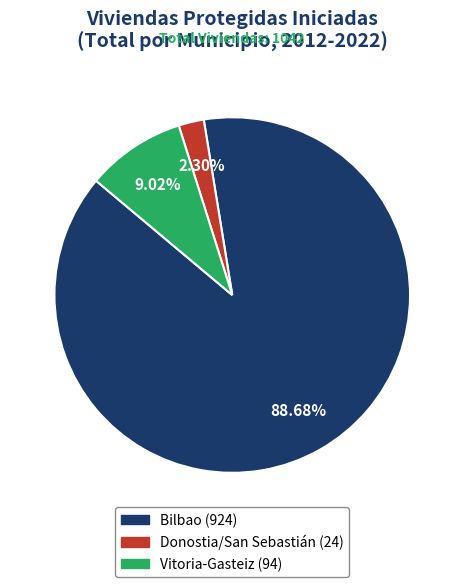

What is the largest slice in the pie chart?

Bilbao